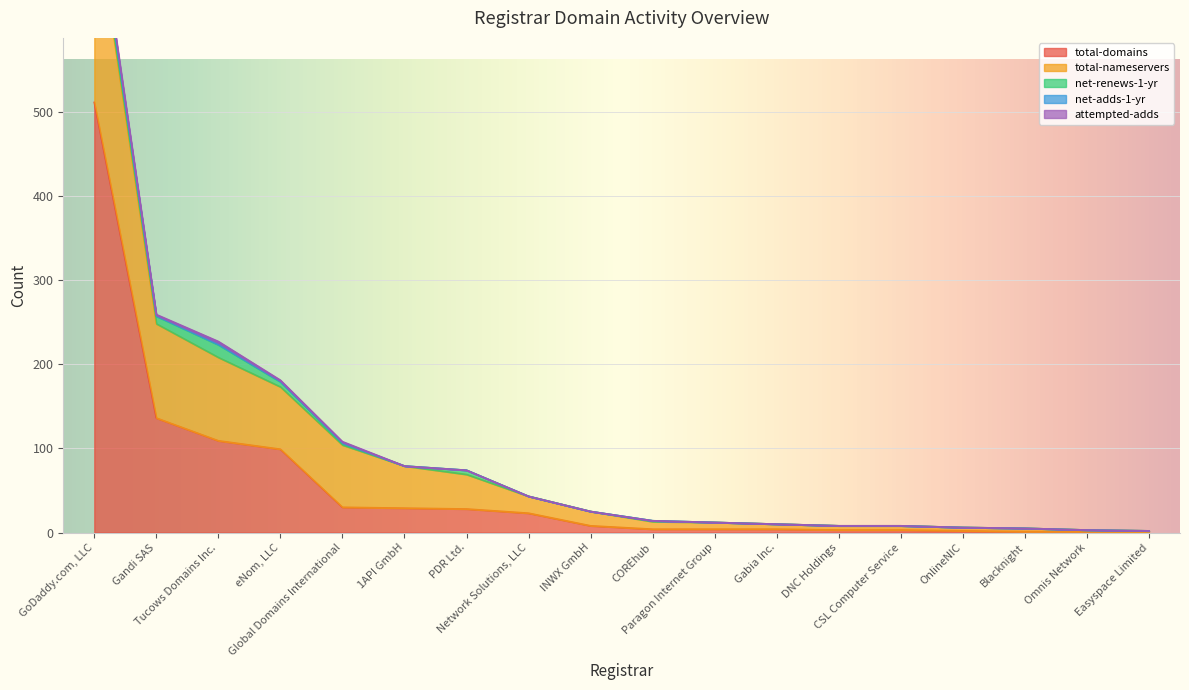

What position from the right is CSL Computer Service?

5